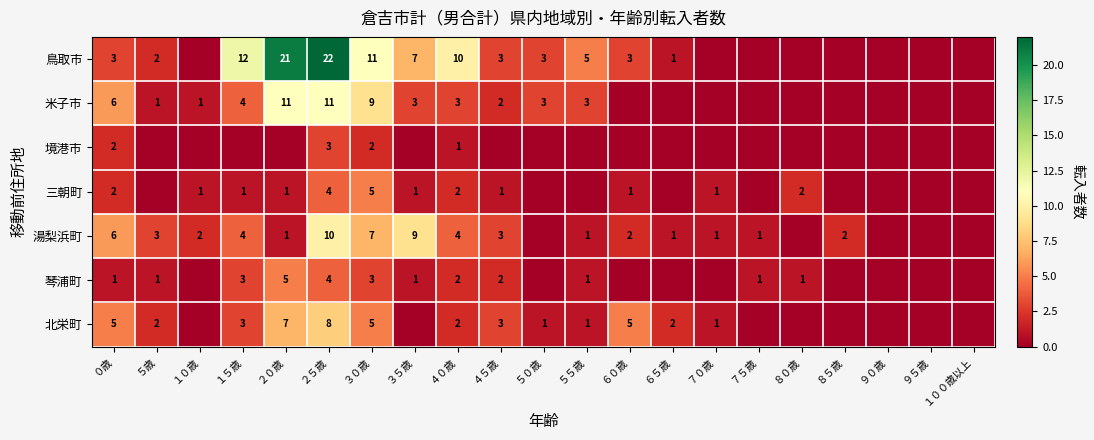

Count the number of categories in the chart.

21